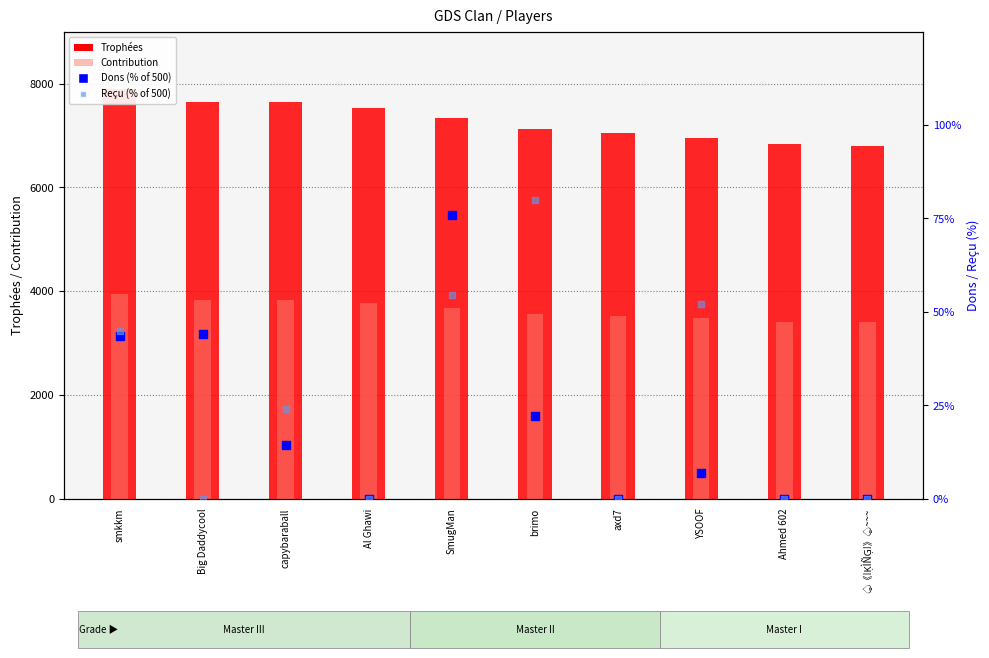

Which series has the largest total across all categories?

Trophées